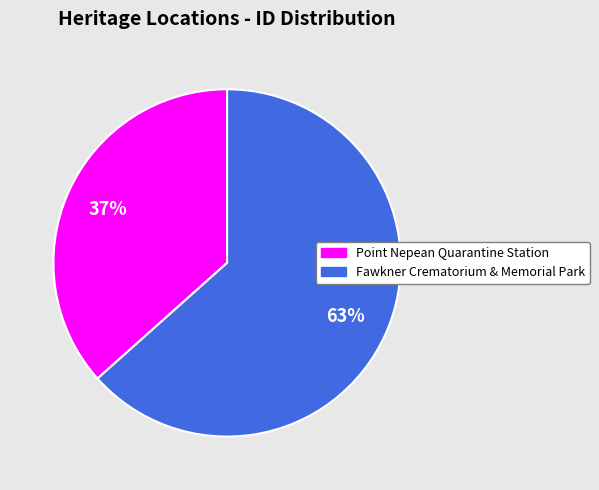

To the nearest percent, what is the average slice percentage?

50%